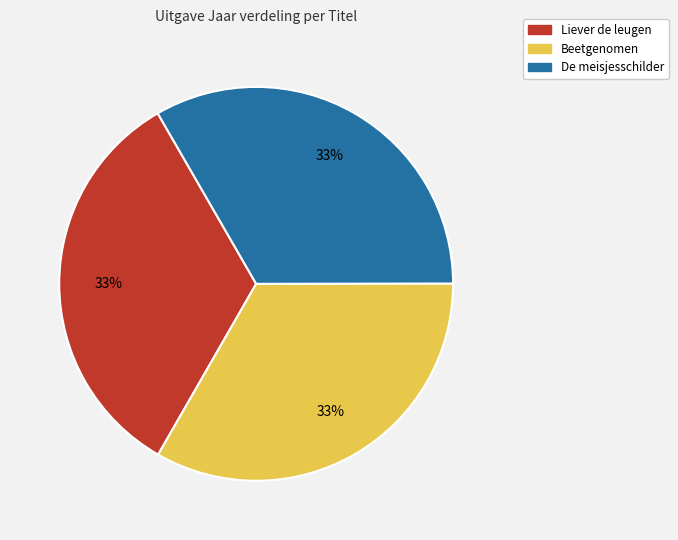

Does any single category account for the majority?

No